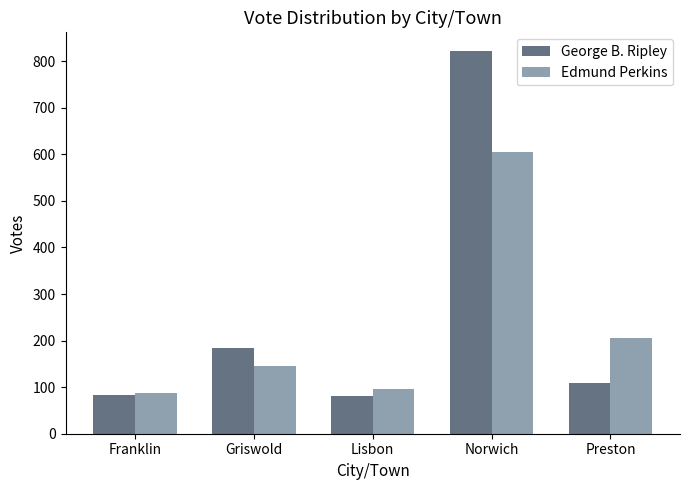

Are the bars horizontal?

No